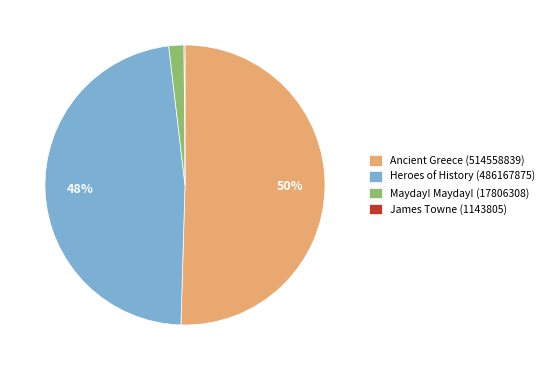

To the nearest percent, what is the average slice percentage?

25%